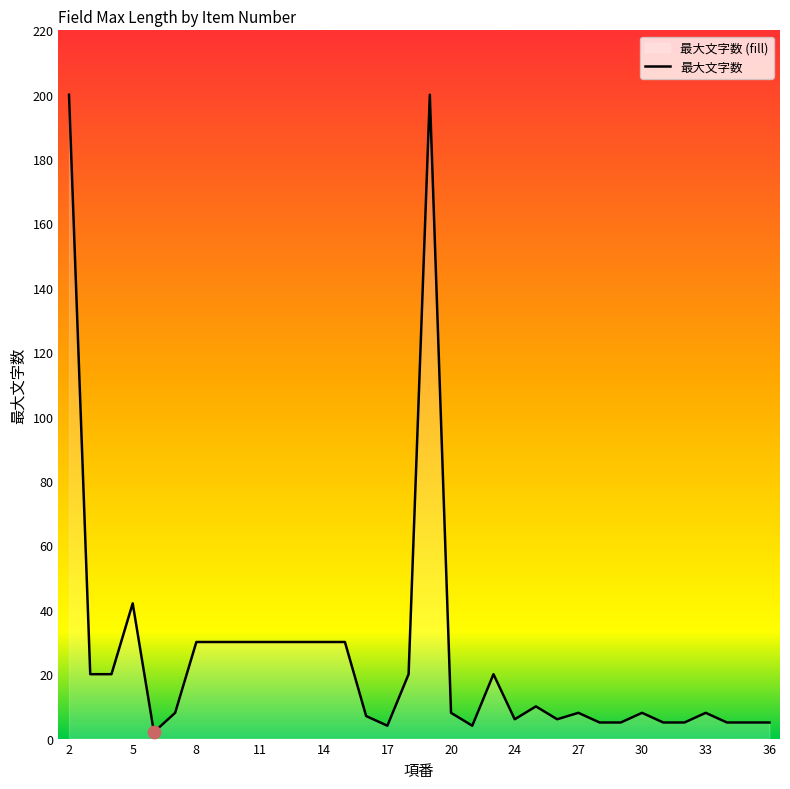

What is the greatest value displayed?

200